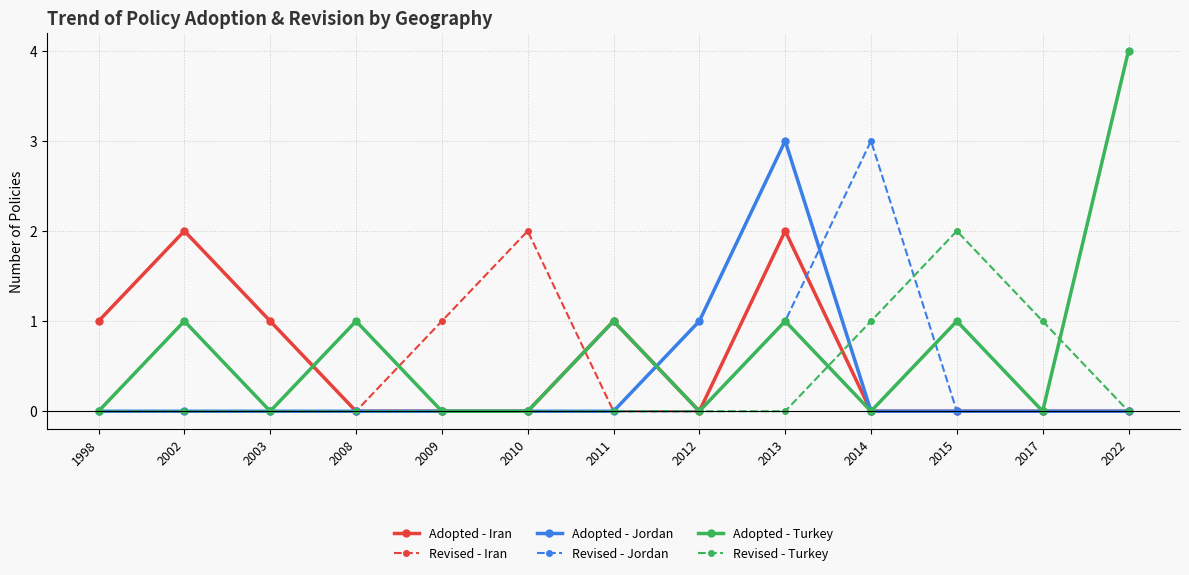

What is the maximum value shown in the chart?

4